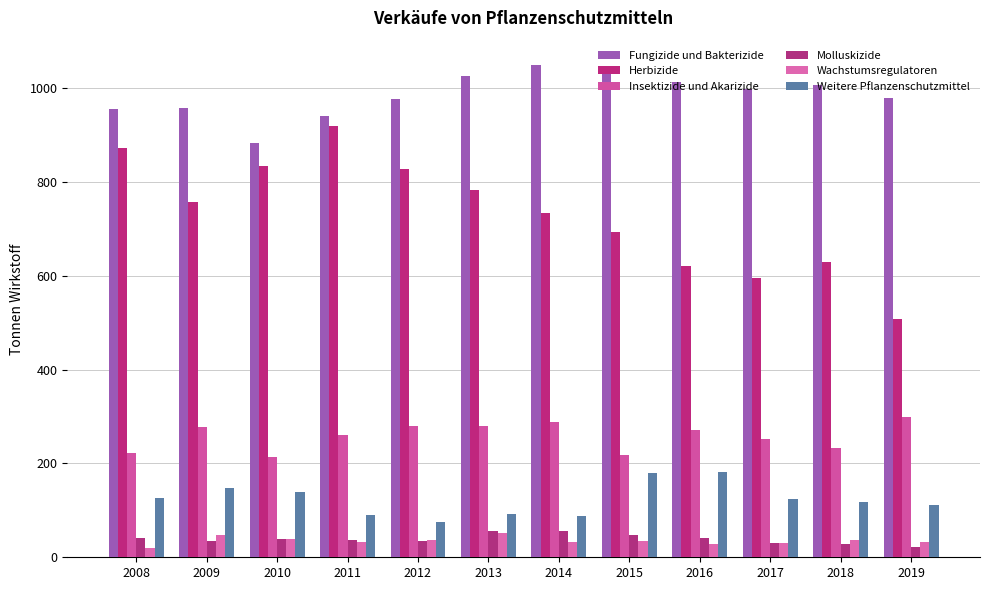

What is the sum of the Herbizide values at 2009 and 2010?

1592.6